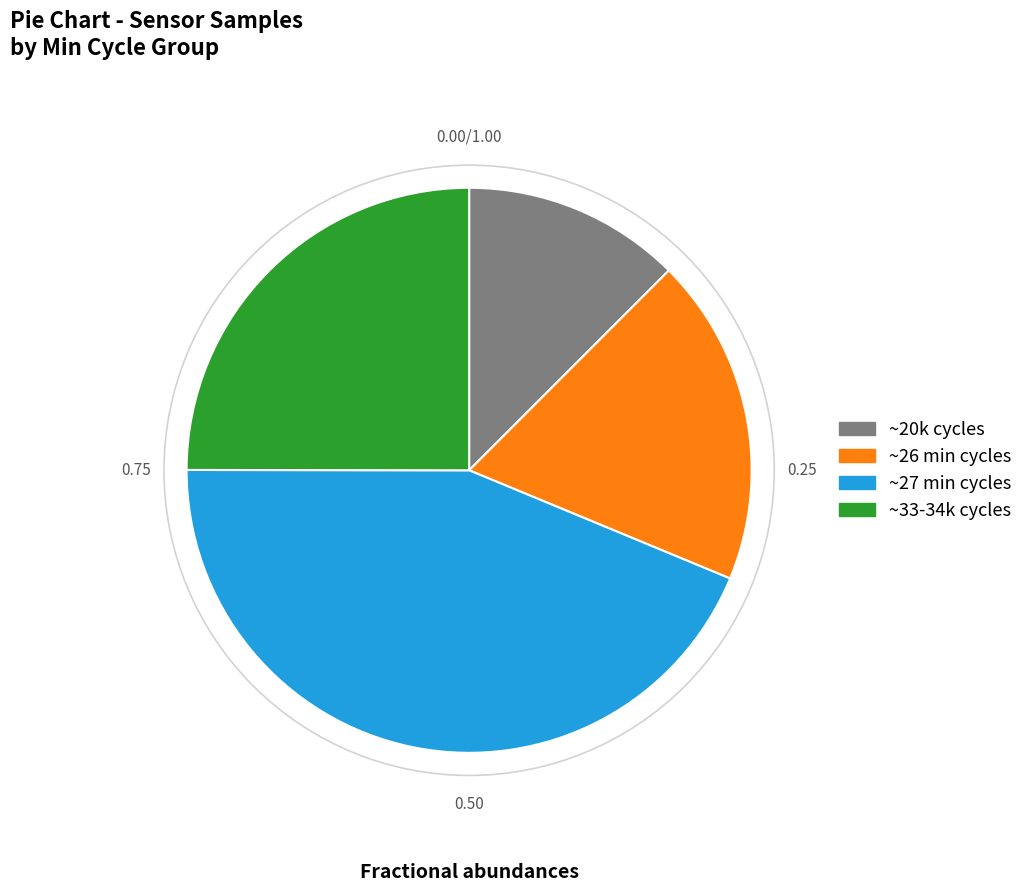

Does any single category account for the majority?

No